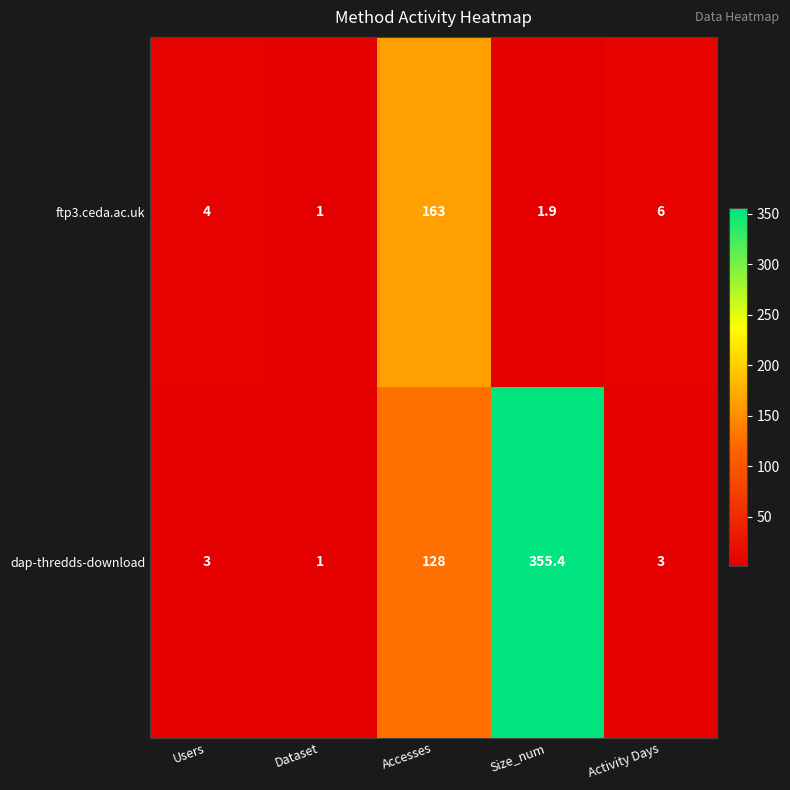

Reading left to right, transcribe all the data shown in this chart.

ftp3.ceda.ac.uk: 4.0	1.0	163.0	1.9	6.0
dap-thredds-download: 3.0	1.0	128.0	355.4	3.0